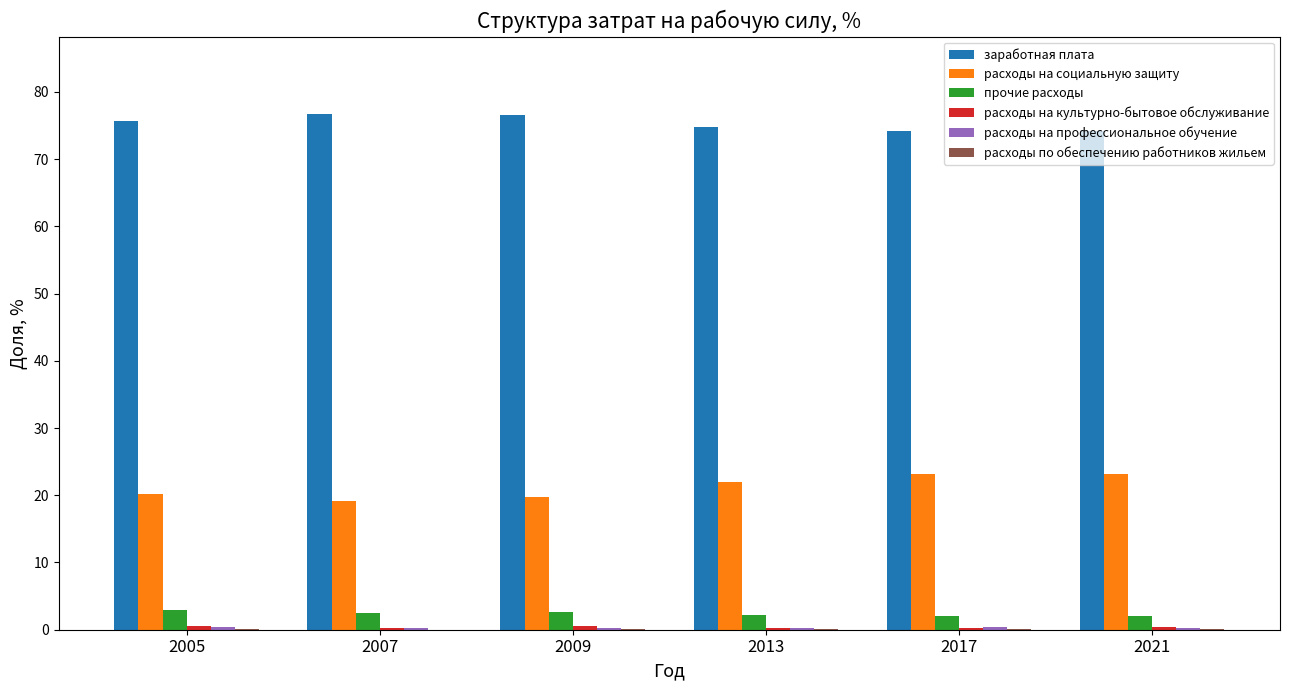

Which series has the largest total across all categories?

заработная плата